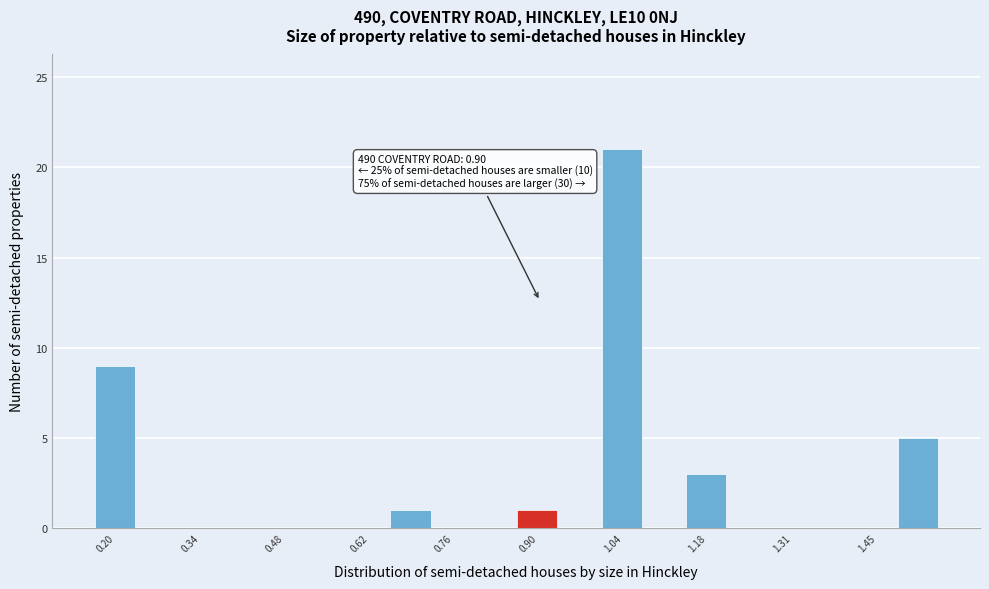

Around what value on the x-axis is the tallest bar? Give the approximate position of its centre, as read against the axis.

1.04